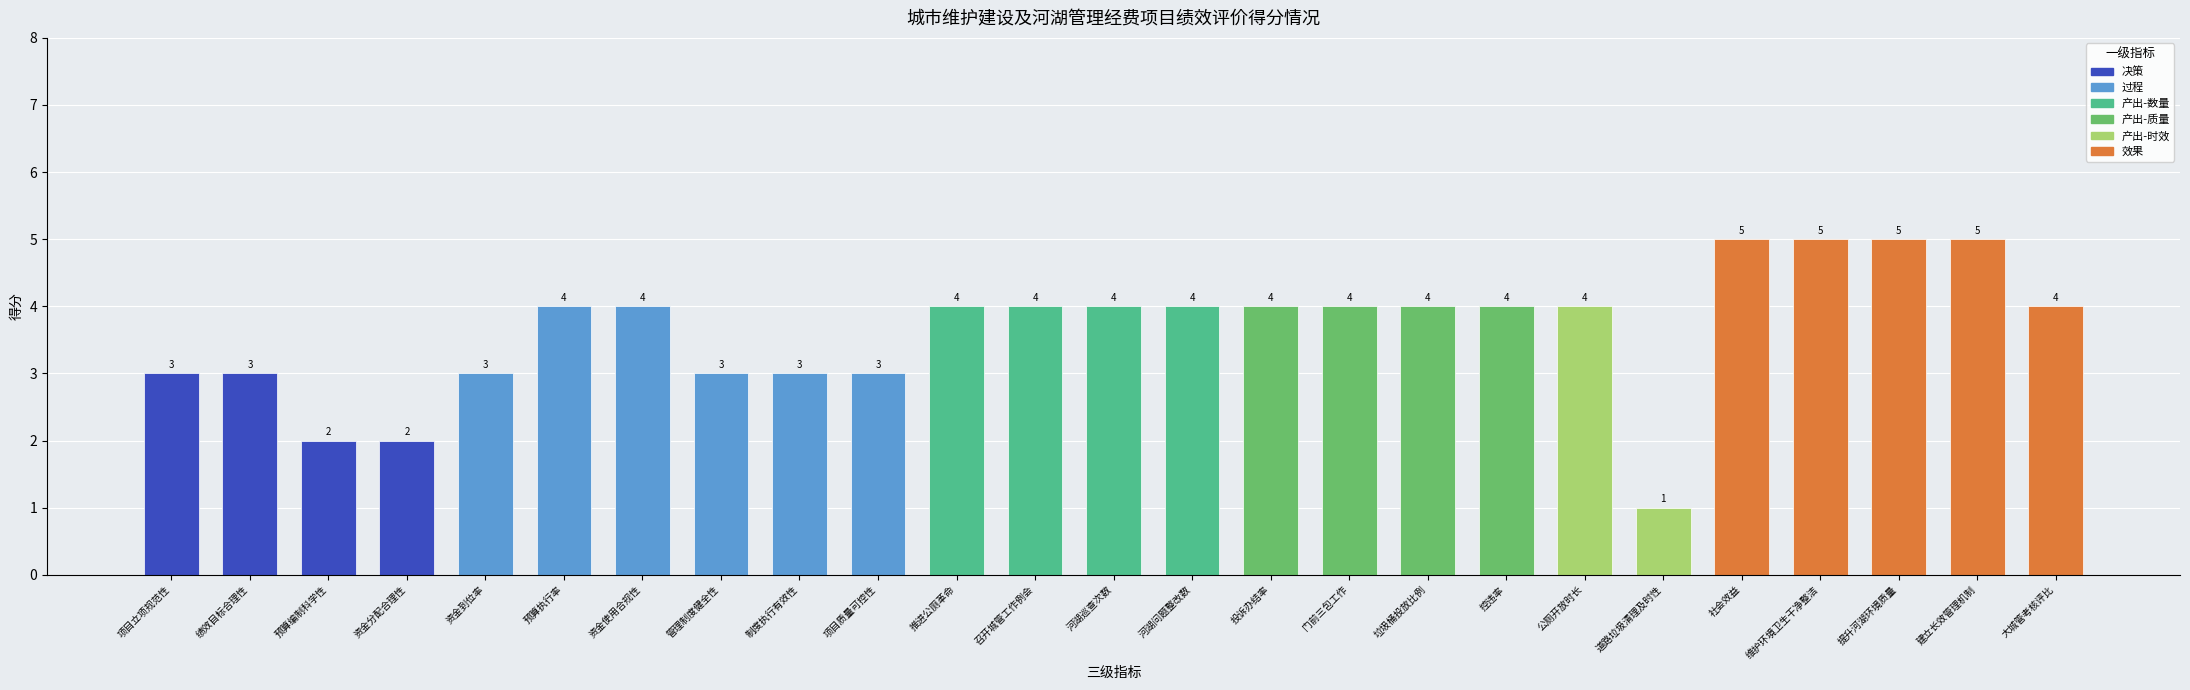

Which label corresponds to the smallest value in the chart?

道路垃圾清理及时性